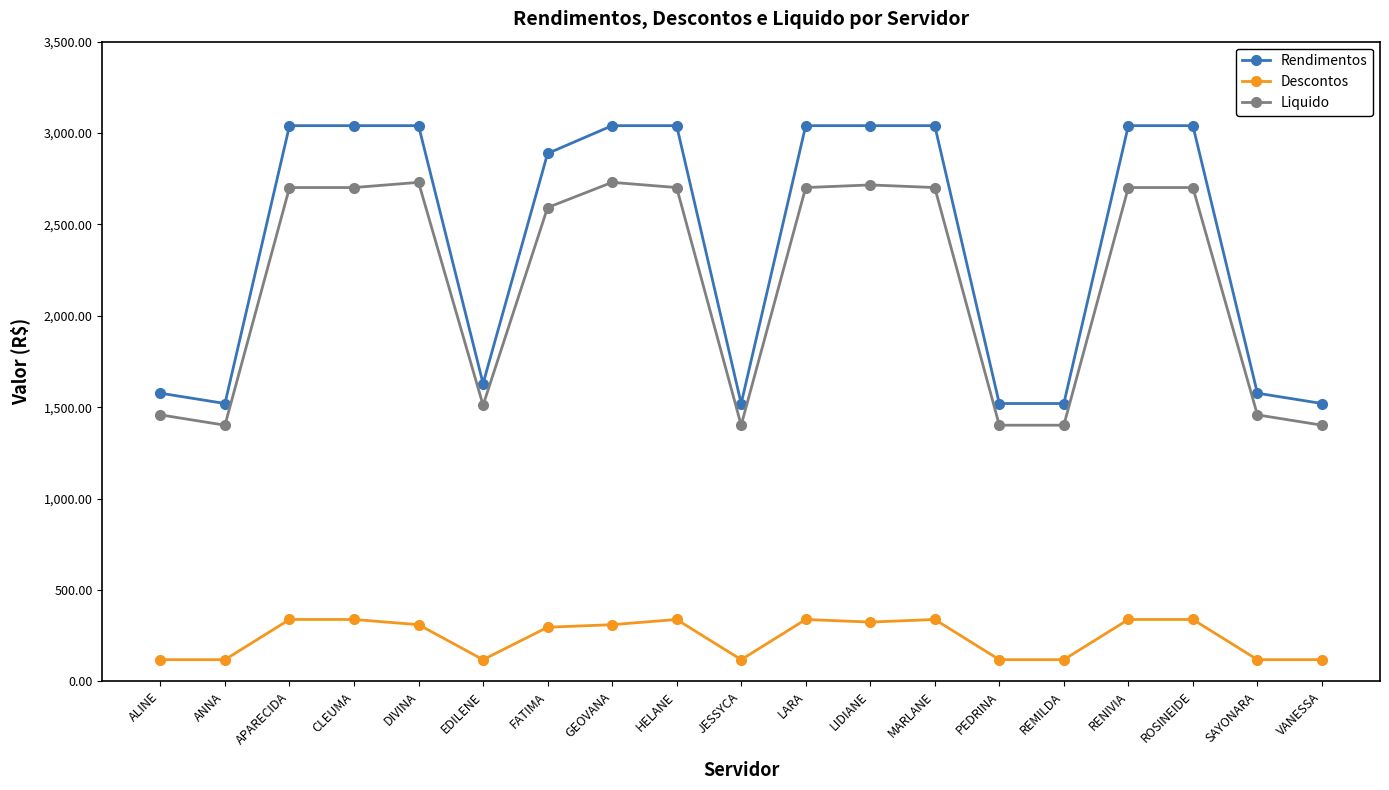

Which series has the widest spread of values?

Rendimentos